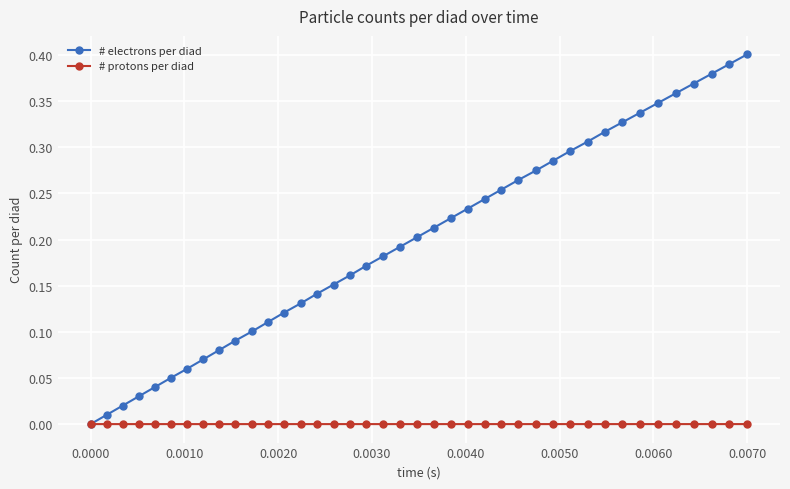

Rank the series by their maximum value, from lowest to highest.

# protons per diad, # electrons per diad